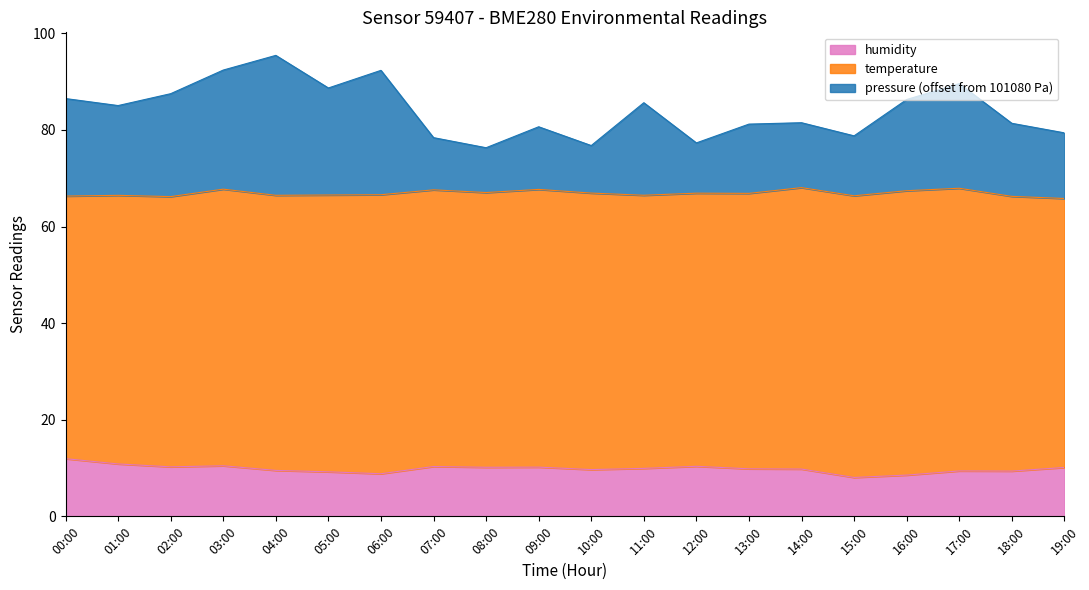

What position from the left is 04:00?

5